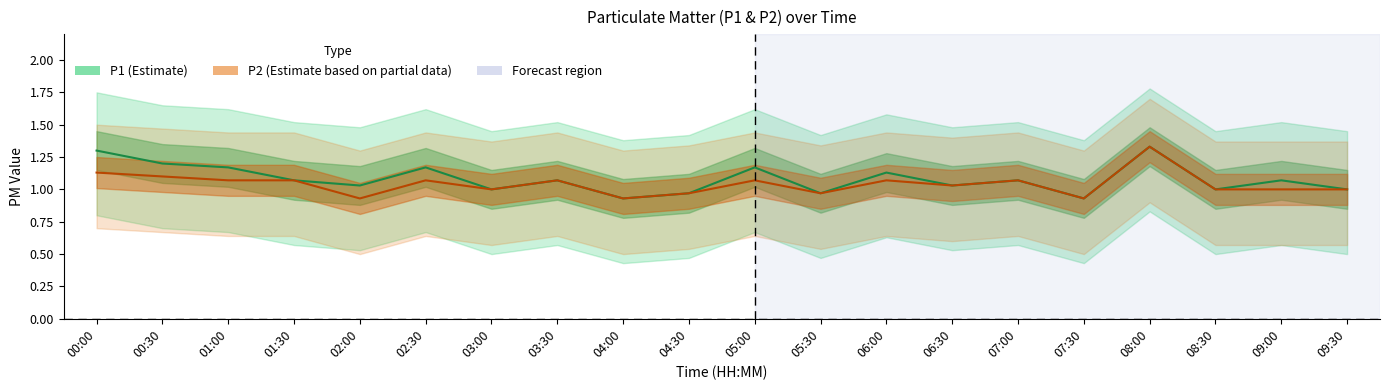

At which category does P2 (Estimate based on partial data) reach its first local valley?

02:00